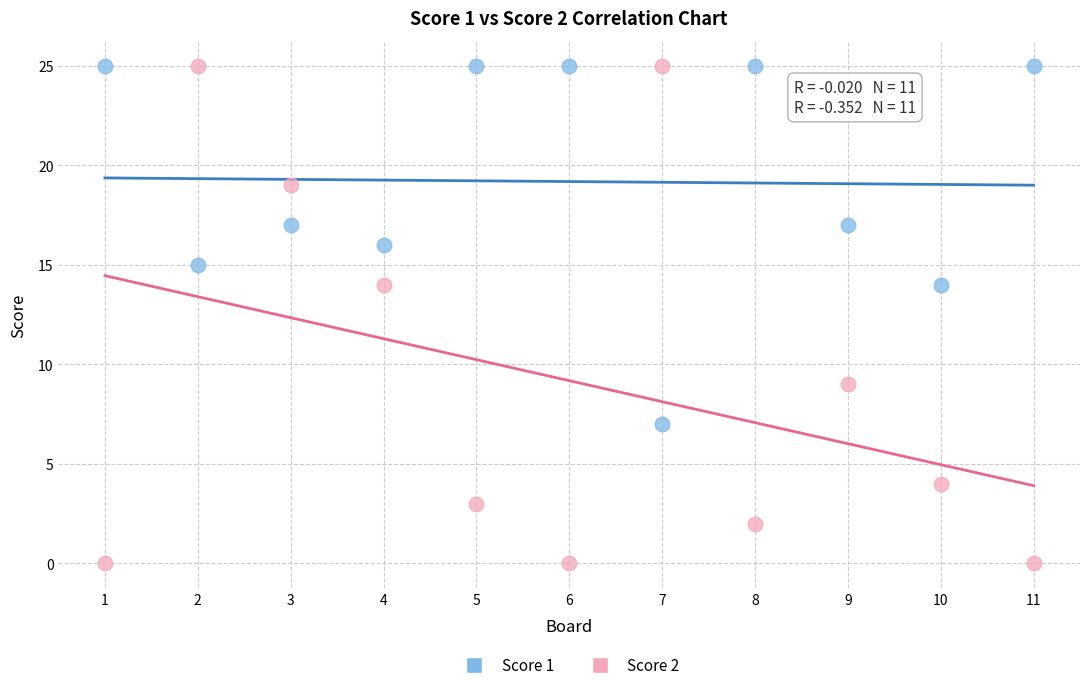

Which series contains the lowest Y value?

Score 2